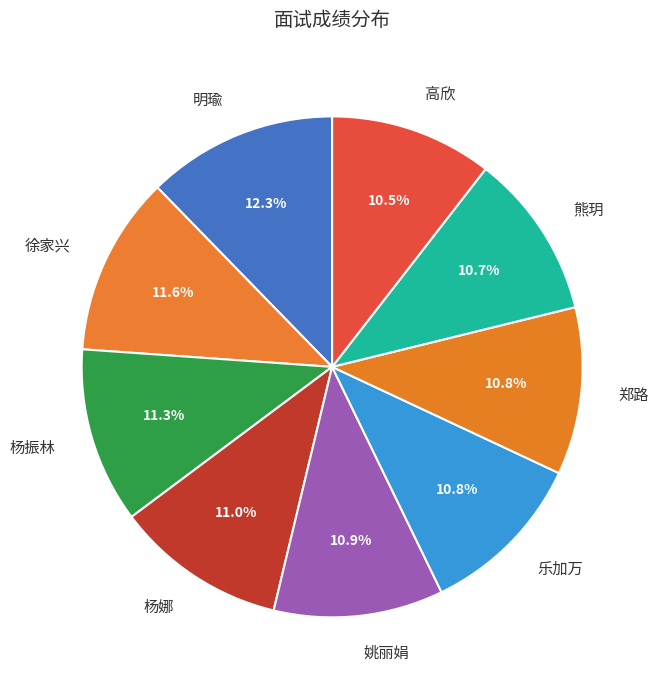

Is it true that 杨振林 is 2% of the pie?

False